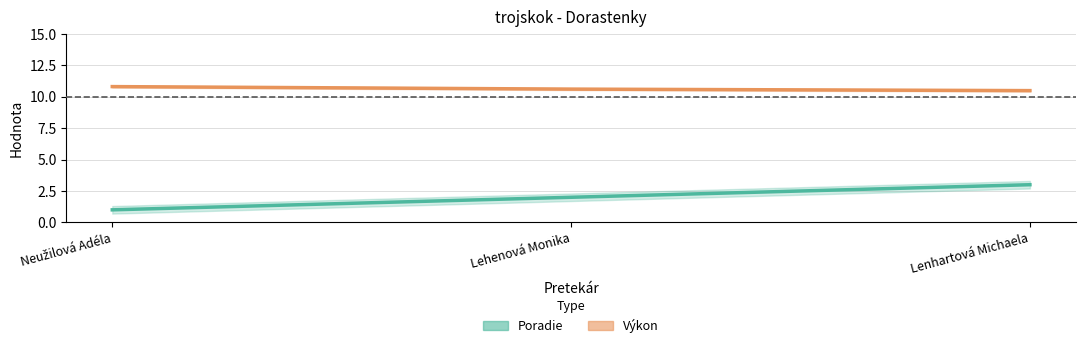

Reading left to right, extract all data points from this chart.

Poradie: 1.0	2.0	3.0
Výkon: 10.8	10.6	10.5